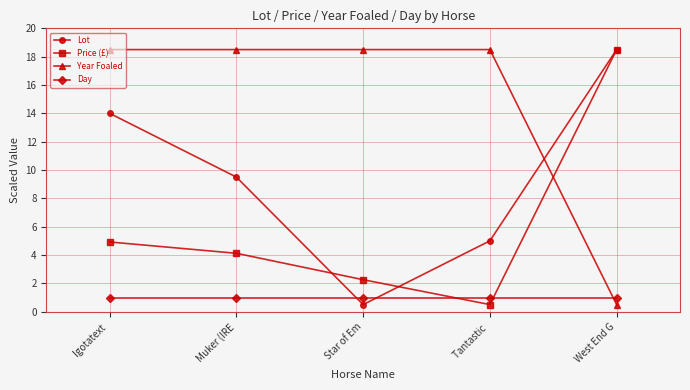

Read the Price (£) value at Star of Em.

2.3